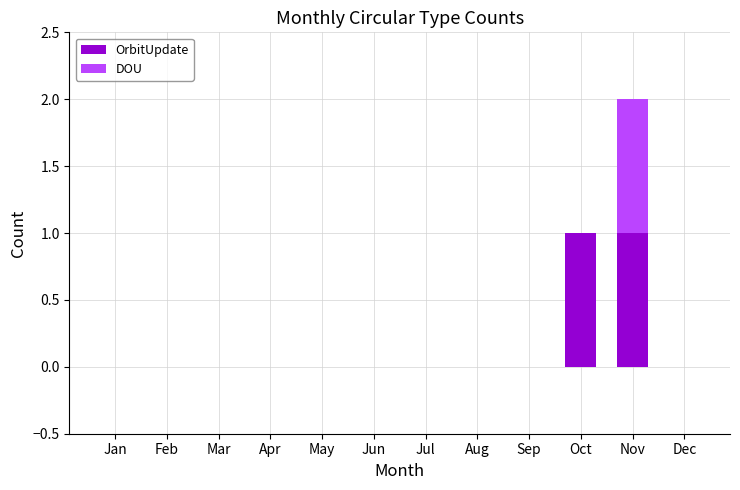

At which category is the sum across all series the highest?

Nov